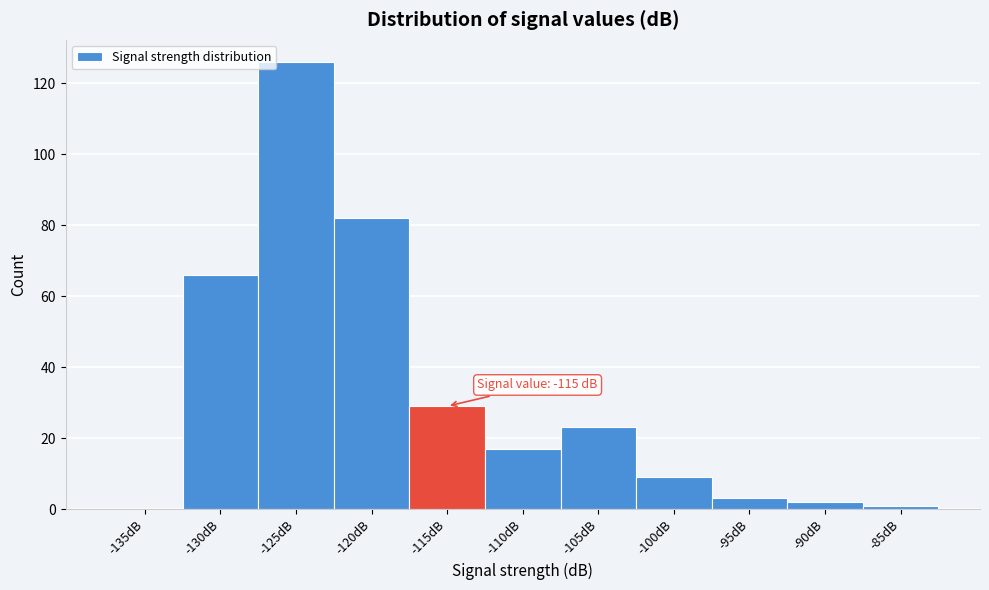

Reading left to right, list all the values displayed in this chart.

-135dB=0	-130dB=66	-125dB=126	-120dB=82	-115dB=29	-110dB=17	-105dB=23	-100dB=9	-95dB=3	-90dB=2	-85dB=1